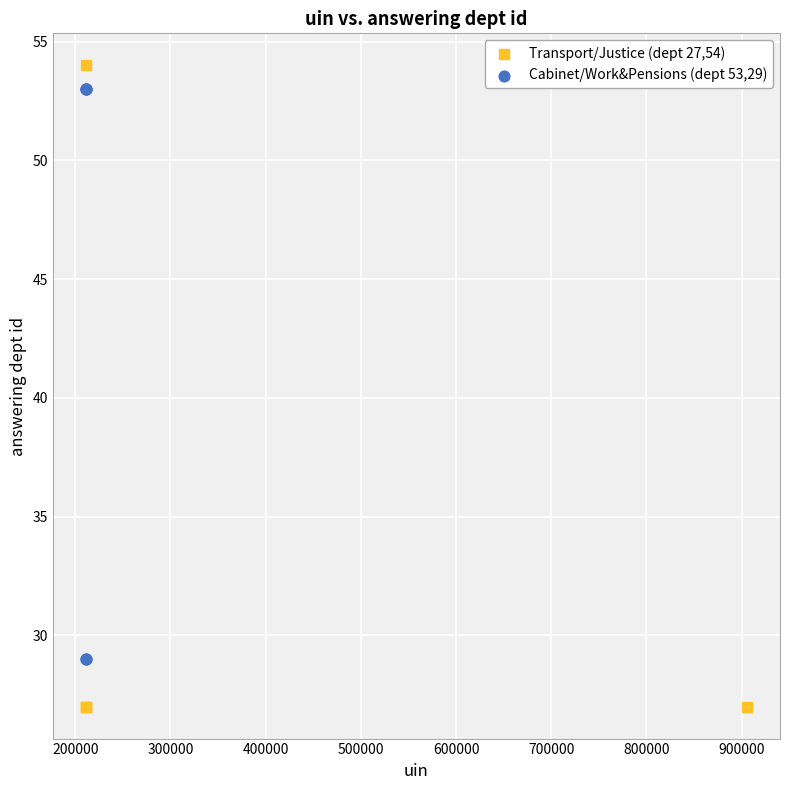

Which series contains the lowest Y value?

Transport/Justice (dept 27,54)